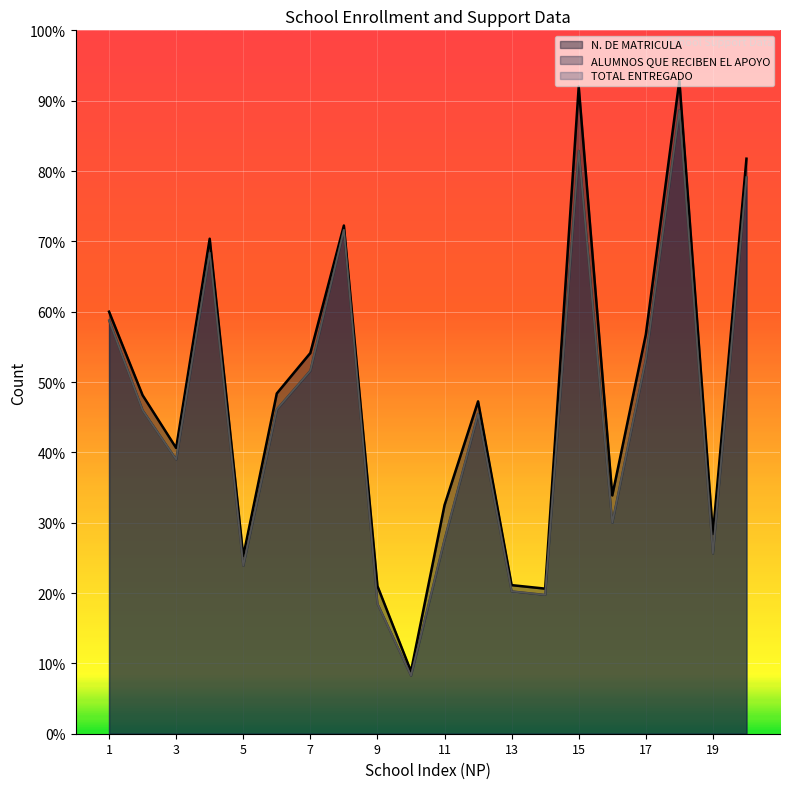

What is the highest value of the TOTAL ENTREGADO series?

709